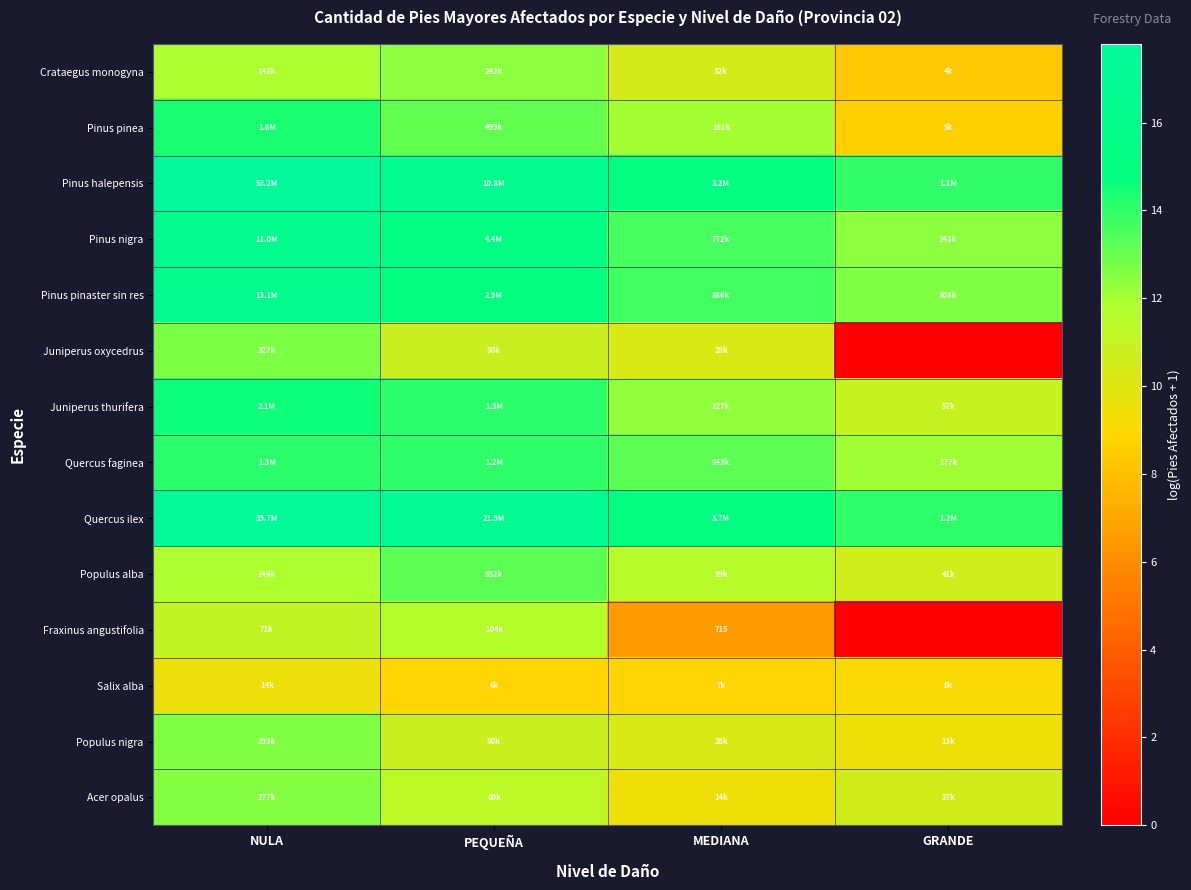

What is the sum of all Juniperus thurifera values?

51.9